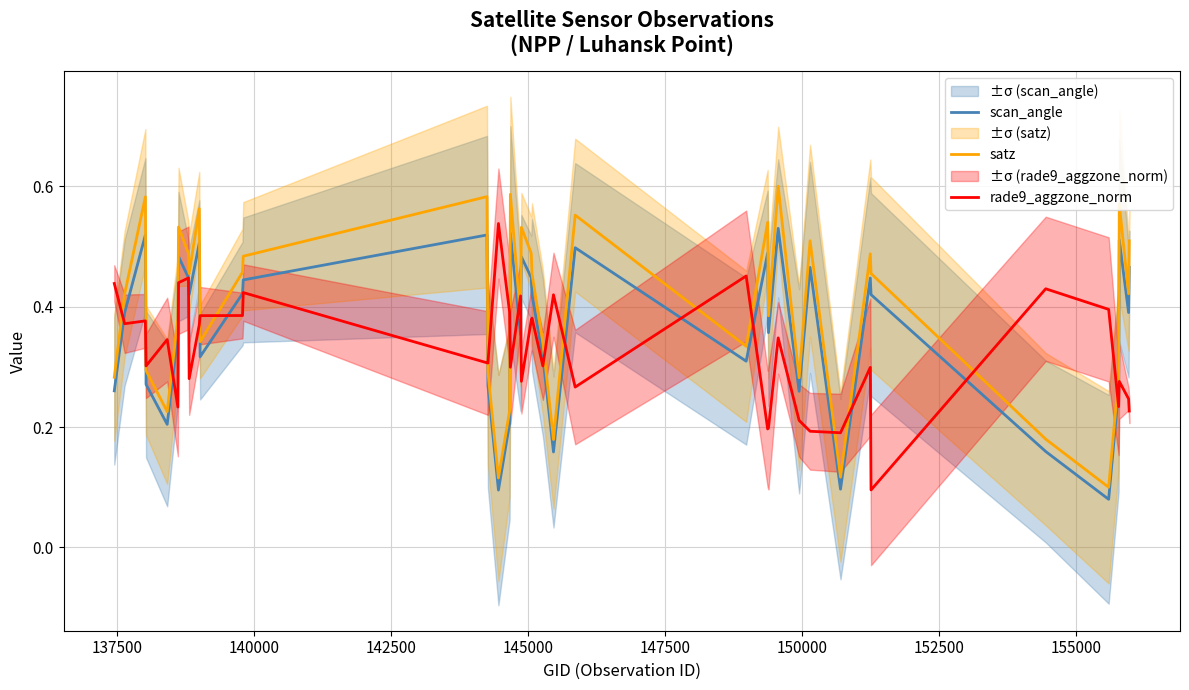

What is the difference between the maximum and second lowest values in the scan_angle series?

0.4